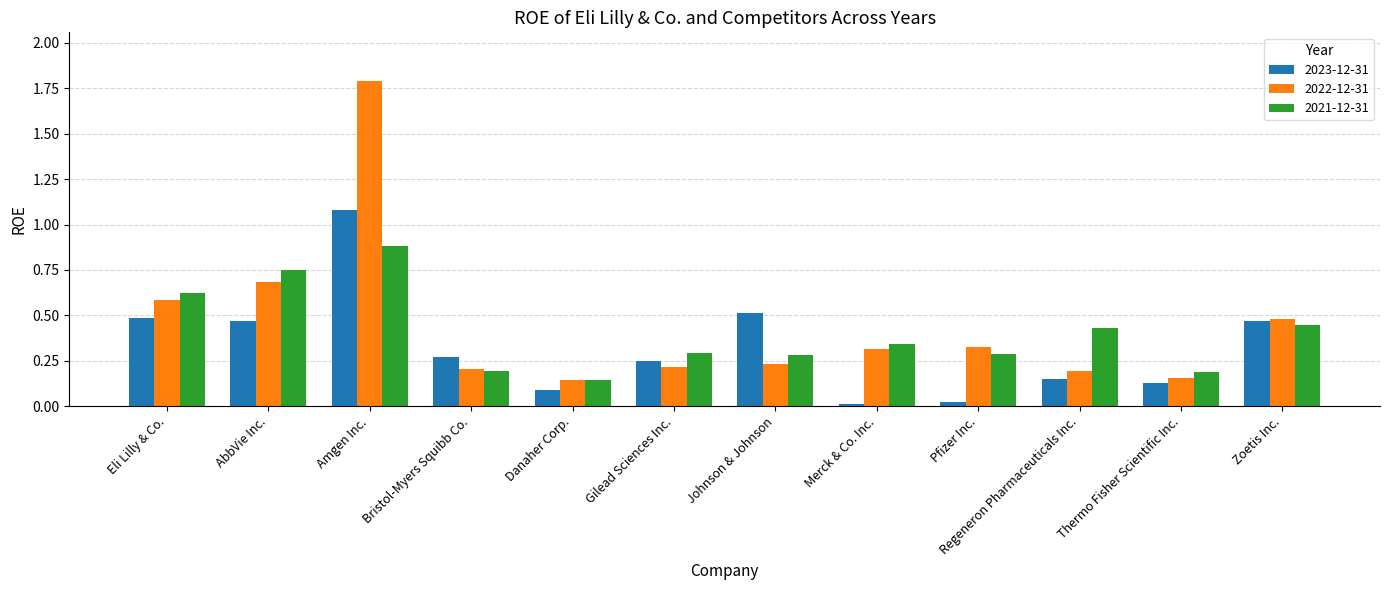

What are all the series names shown in the legend?

2023-12-31, 2022-12-31, 2021-12-31